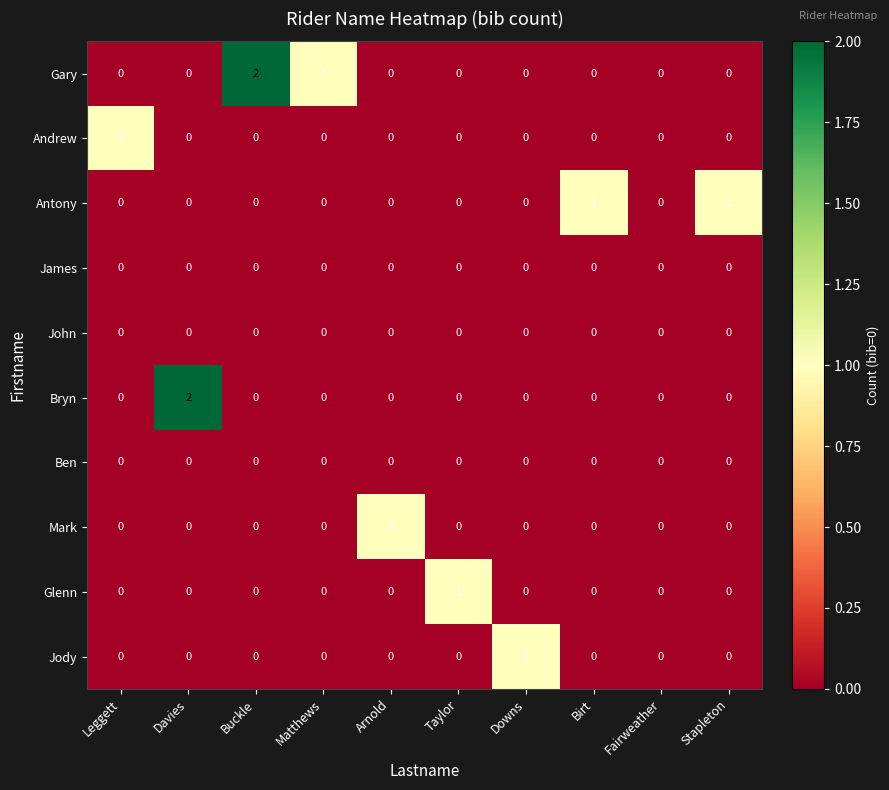

What is the total value across all series at Taylor?

1